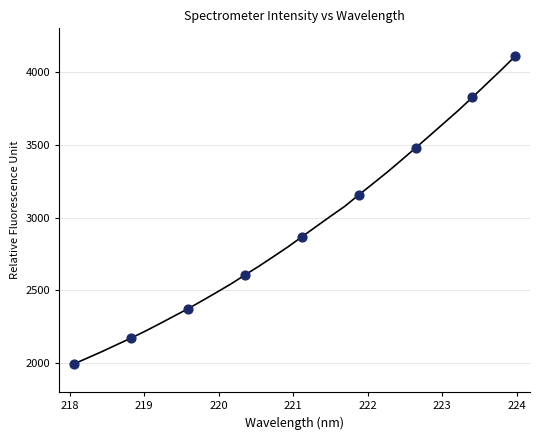

What is the greatest value displayed?

4107.7